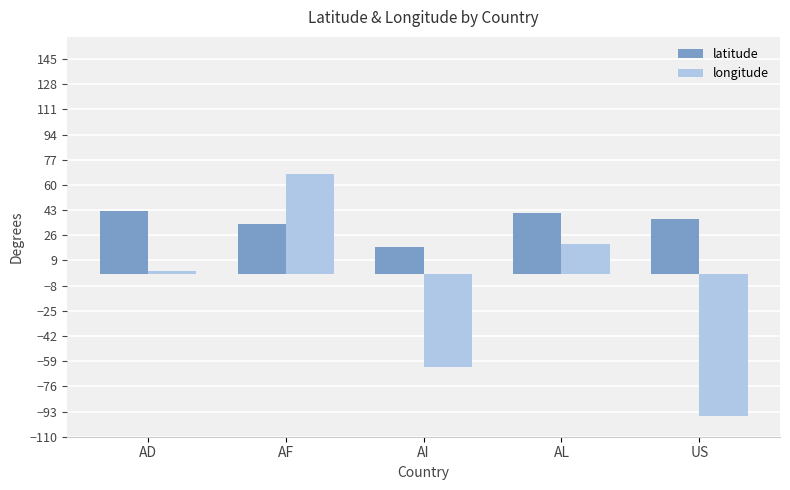

At AF, list the series in order from smallest to largest.

latitude, longitude